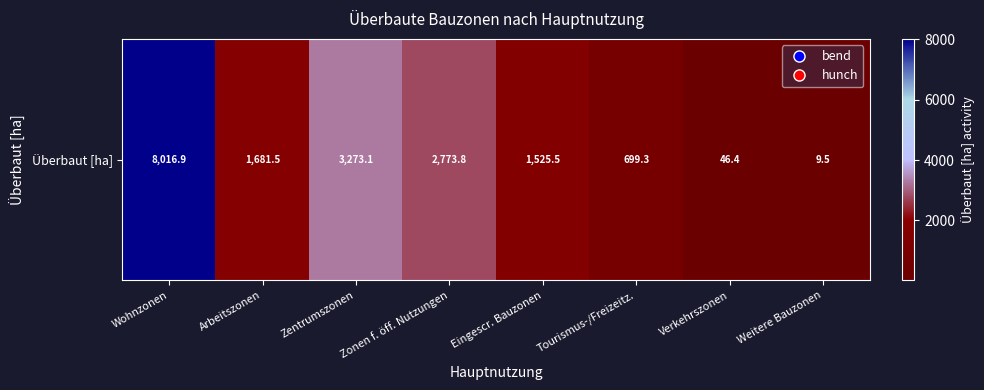

Reading right to left, extract all data points from this chart.

9.5	46.4	699.3	1525.5	2773.8	3273.1	1681.5	8016.9